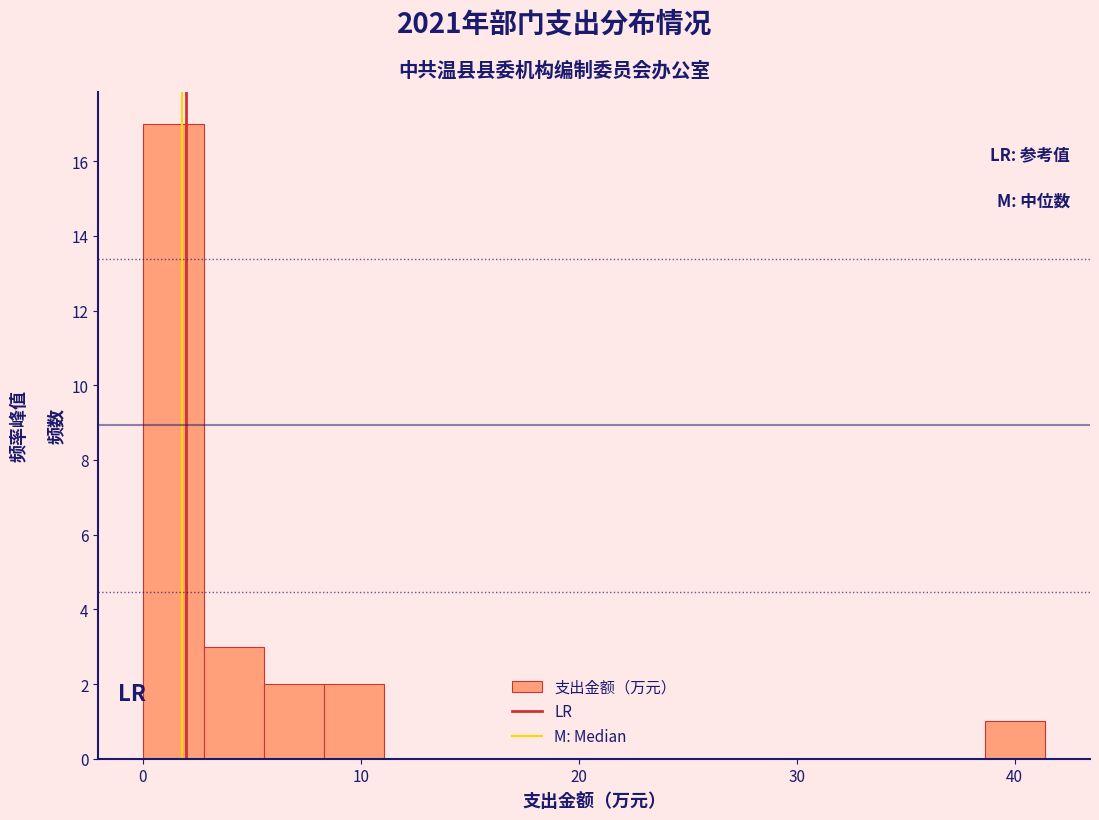

Around what value on the x-axis is the tallest bar? Give the approximate position of its centre, as read against the axis.

1